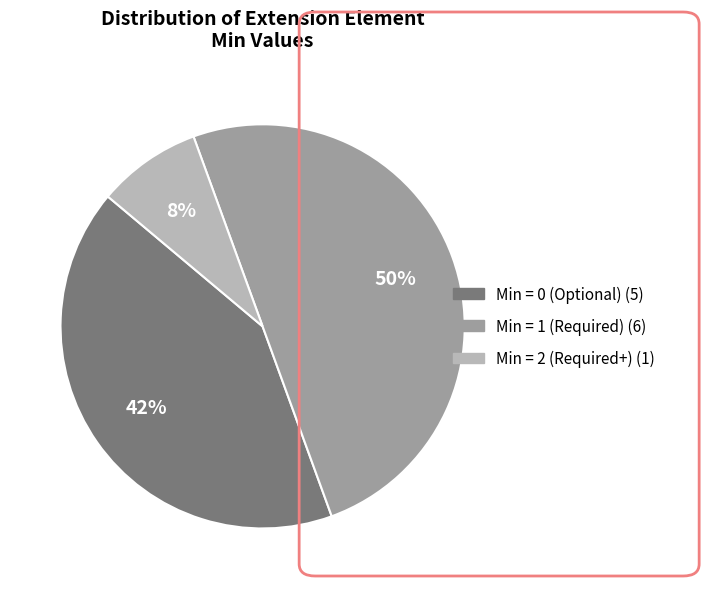

To the nearest percent, what is the average slice percentage?

33%